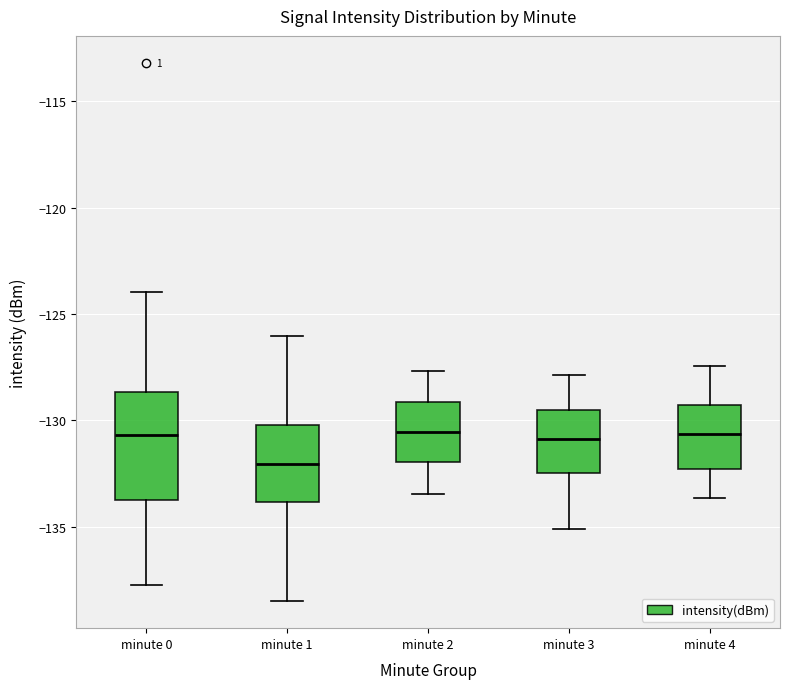

Where is the lower edge of the box for minute 0 on the y-axis? The values are not printed on the chart, so give them approximately, as read against the axis.

-133.5